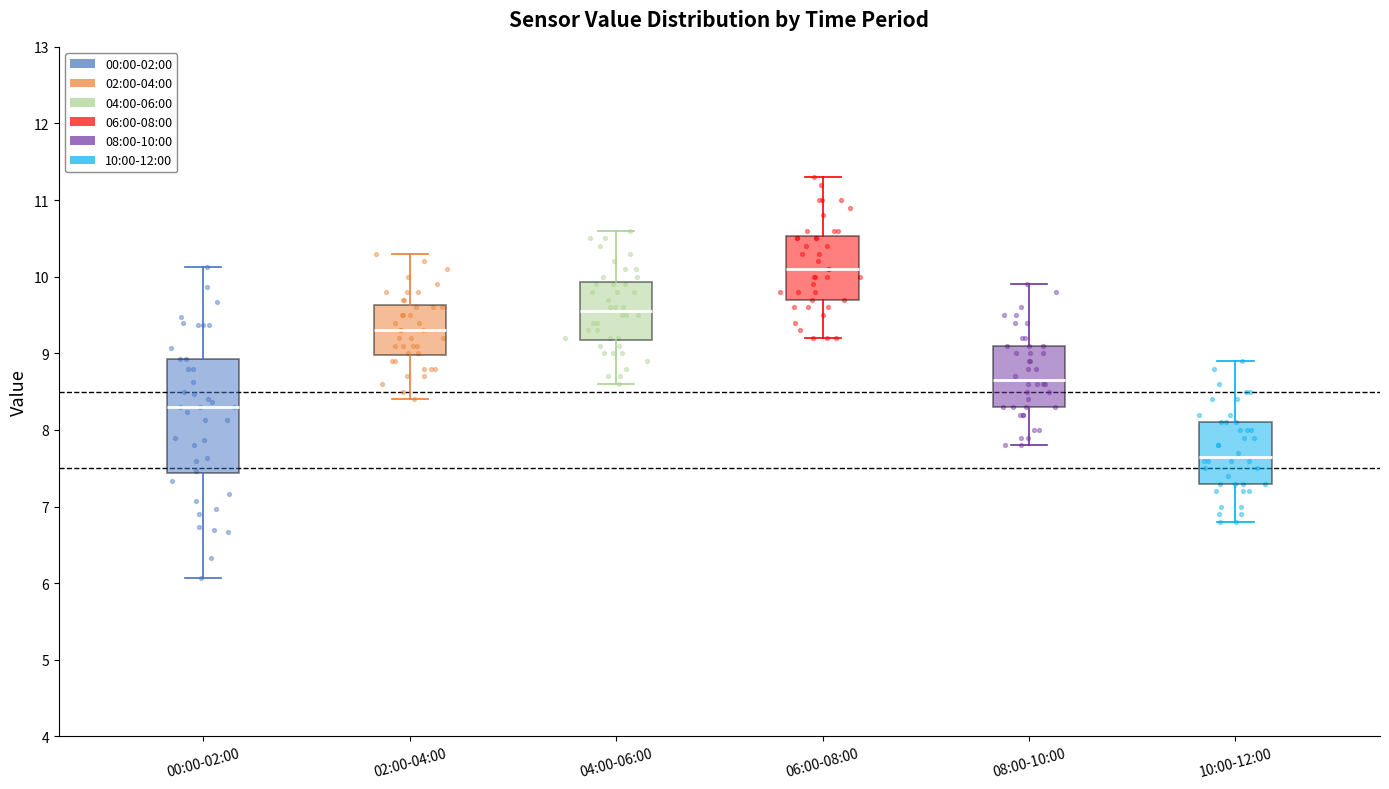

Comparing the boxes themselves (not the whiskers), which one is the tallest?

00:00-02:00